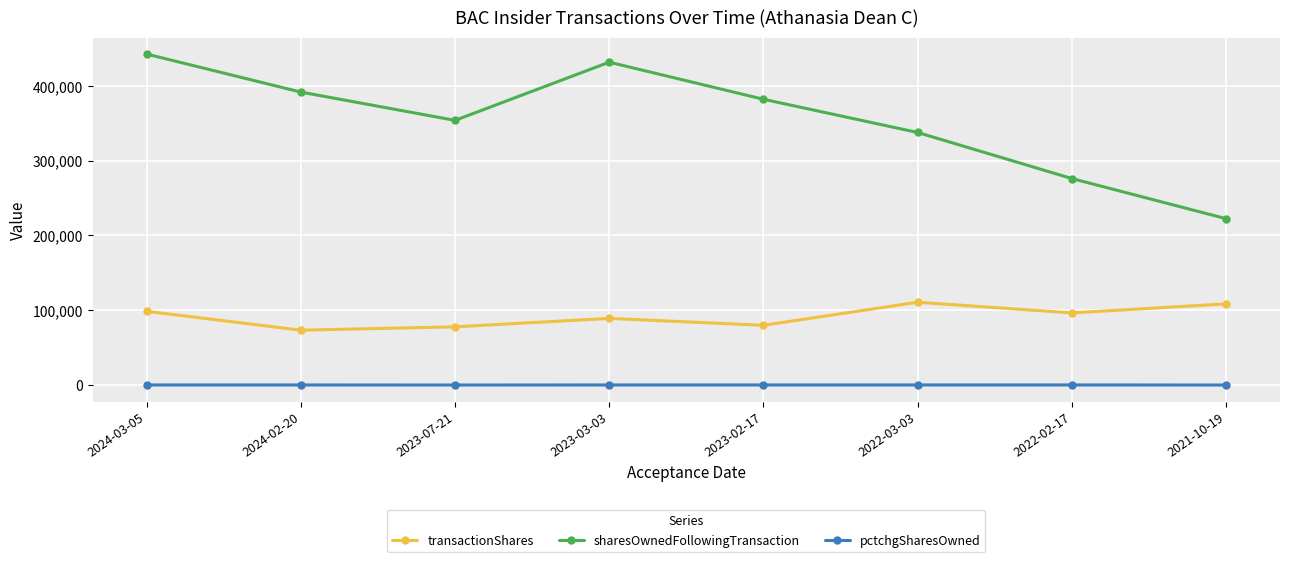

What is the difference between the maximum and minimum values in the sharesOwnedFollowingTransaction series?

220162